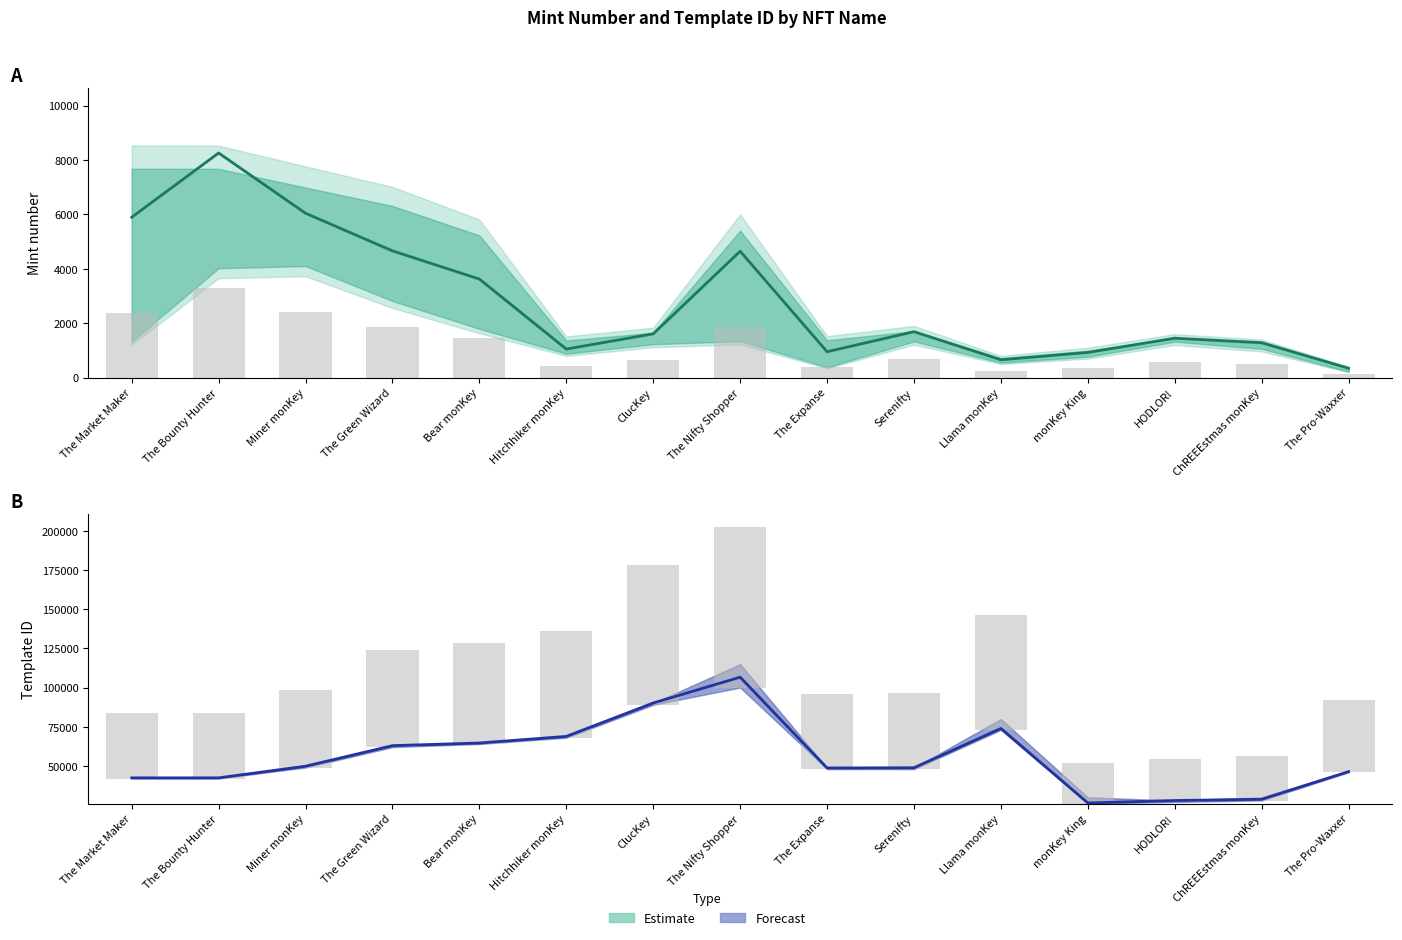

What is the difference between the second highest and second lowest values in the mint series?

5386.0